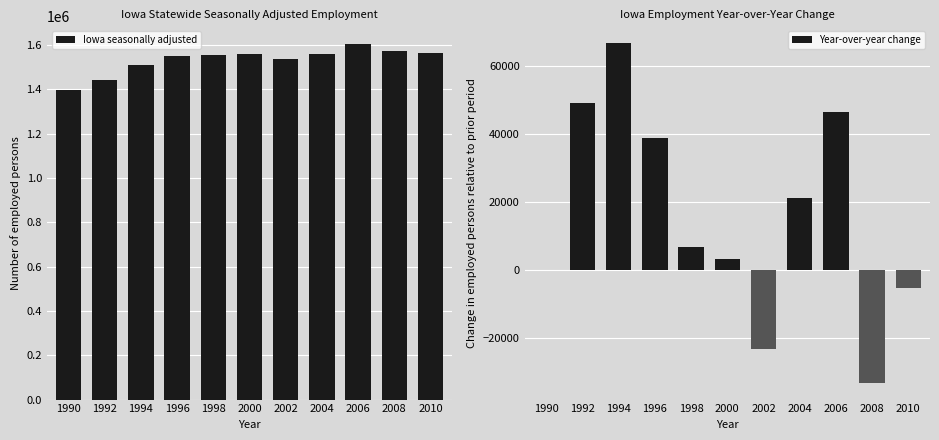

What is the maximum value shown in the chart?

1603915